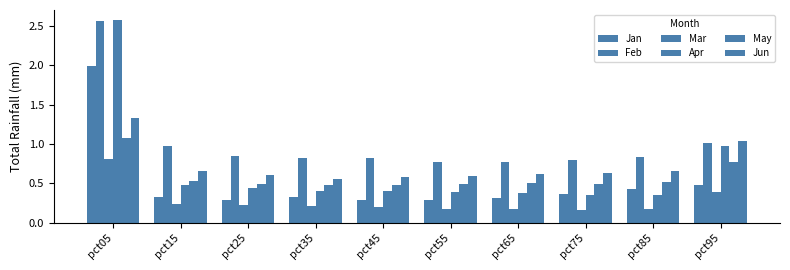

The Jun series shows 0.7 at pct85. True or false?

True